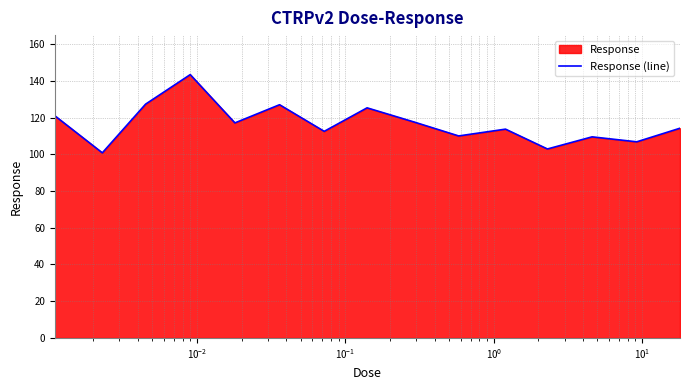

What is the smallest value displayed?

100.8